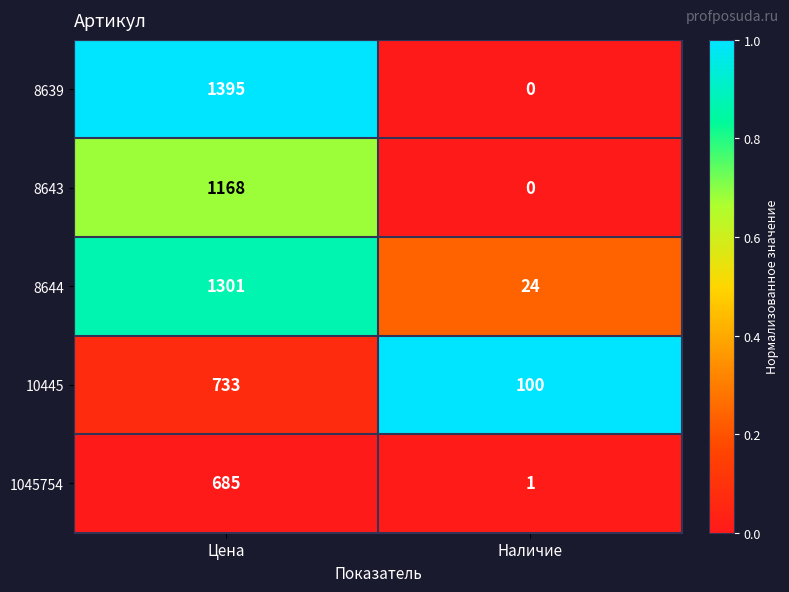

Which series has the largest total across all categories?

8639